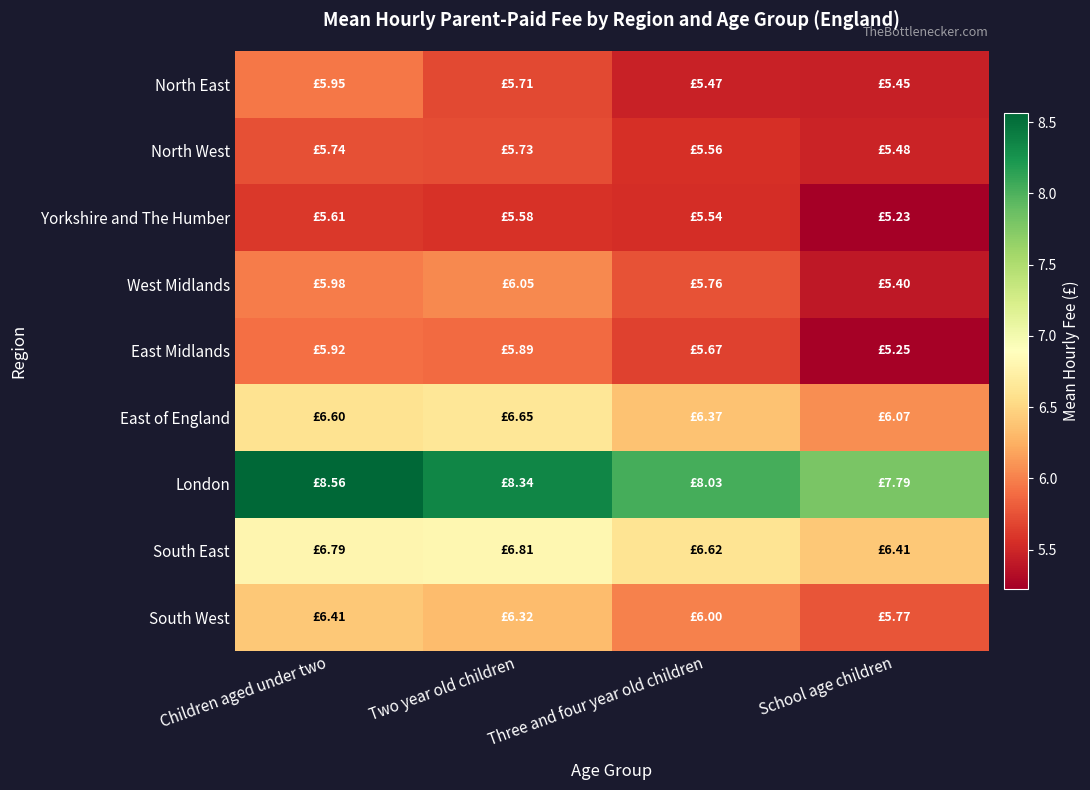

At how many categories does at least one series exceed 8?

3